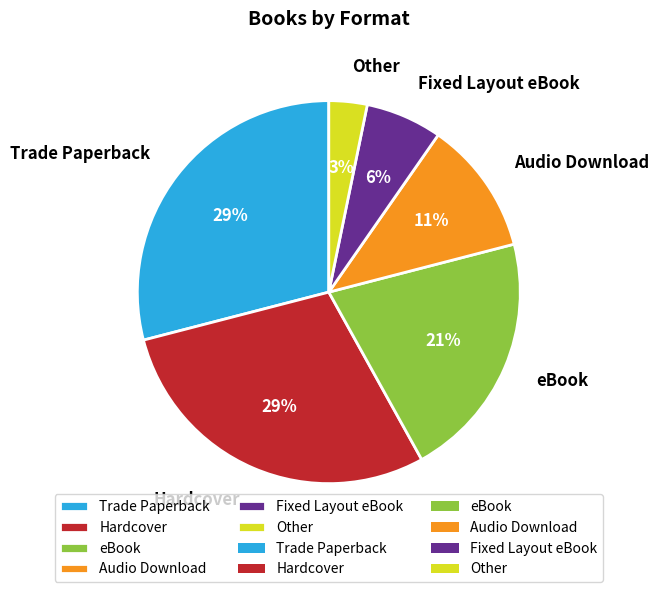

Count the number of slices in the pie.

6